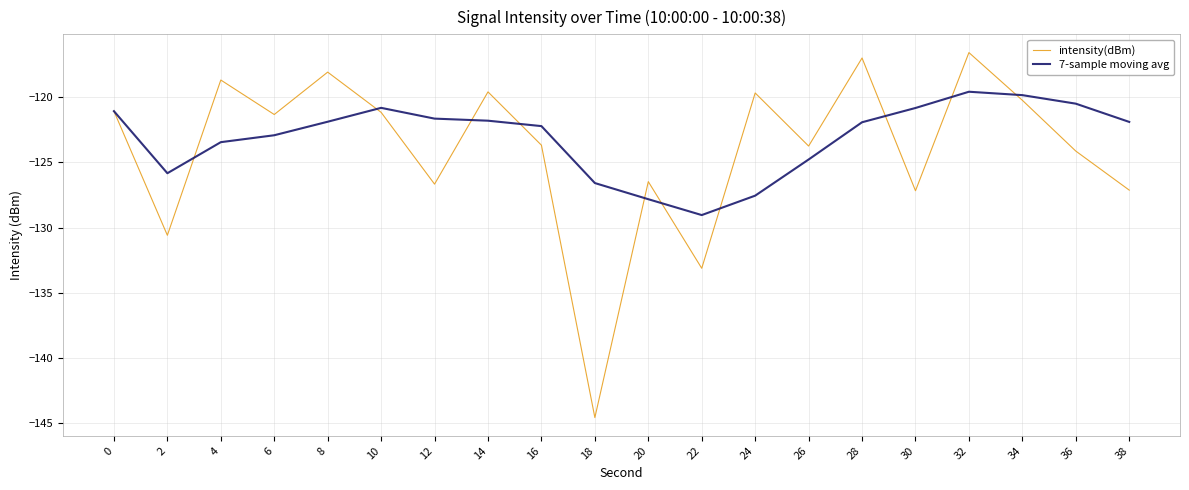

Is it true that 7-sample moving avg equals -195.2 at 30?

False